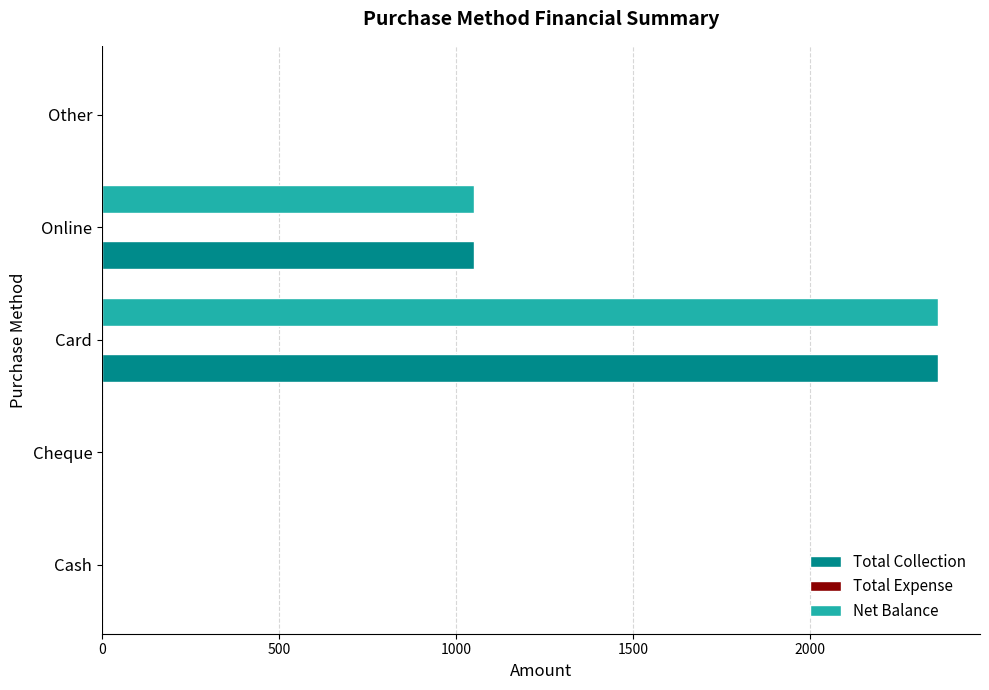

At which label is Total Collection closest to 1181?

Online